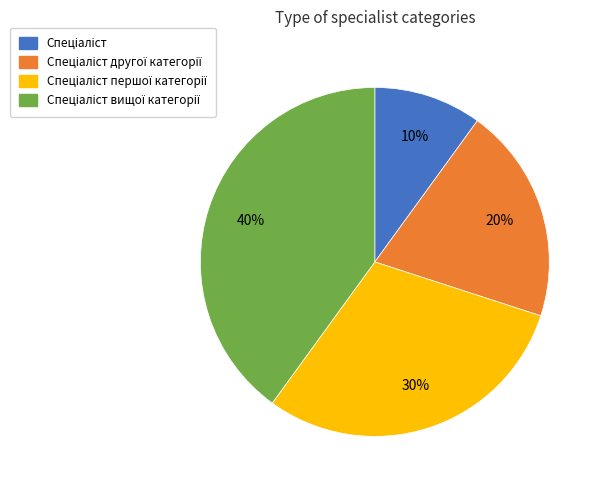

To the nearest percent, what is the average slice percentage?

25%